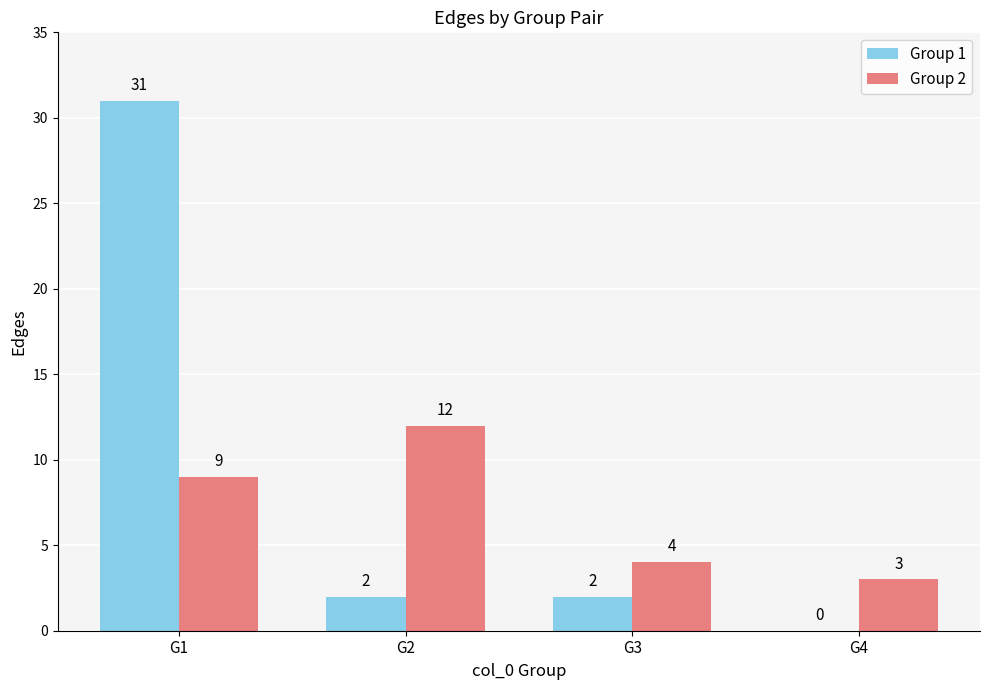

Which series has the widest spread of values?

Group 1